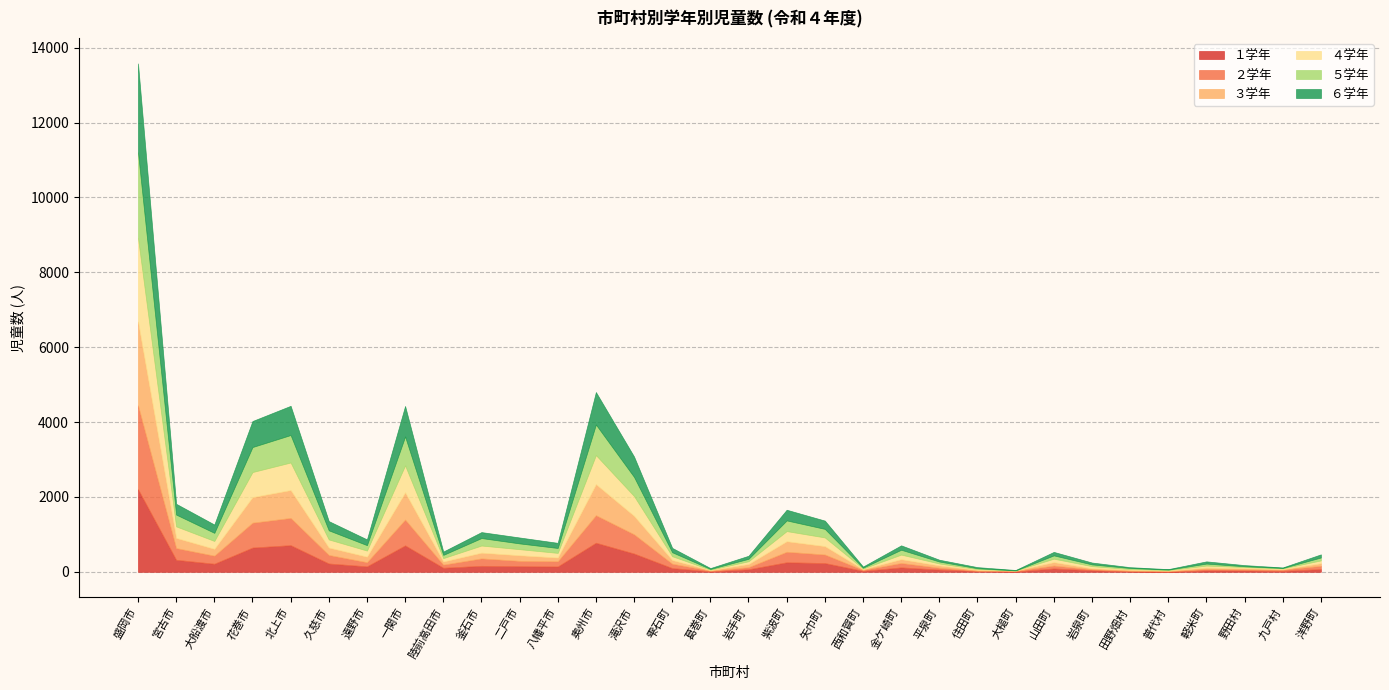

Does the chart have visible grid lines?

Yes